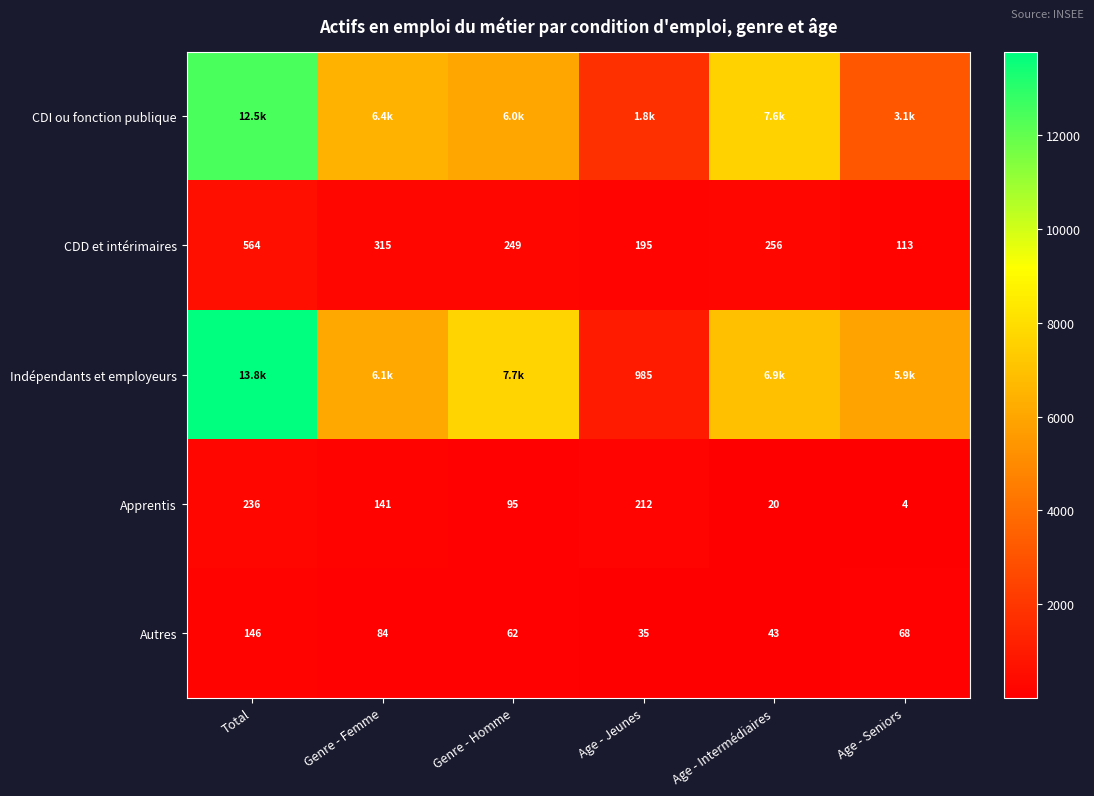

At which label is Autres closest to 90?

Genre - Femme